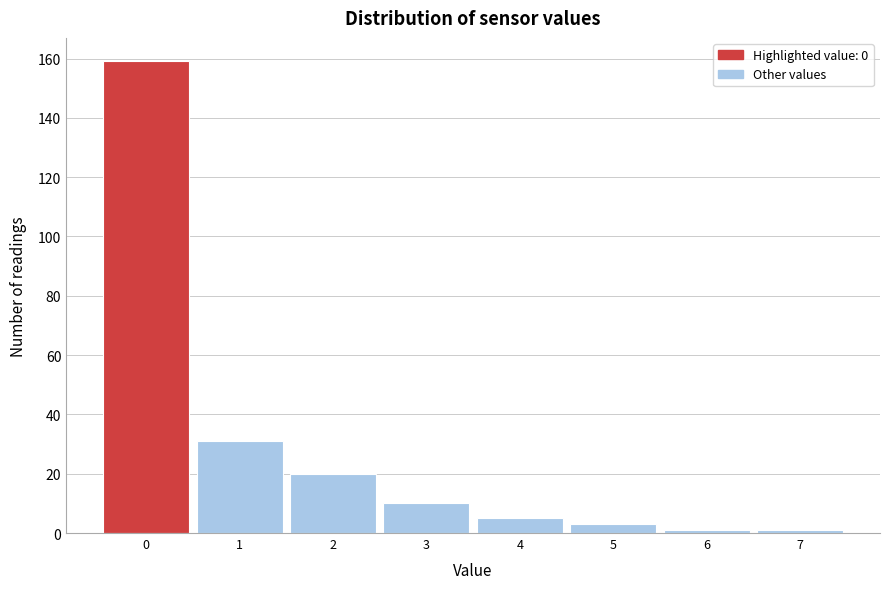

How tall is the bar that spans 2.5 to 3.5 on the x-axis? The values are not printed on the chart, so give them approximately, as read against the axis.

10